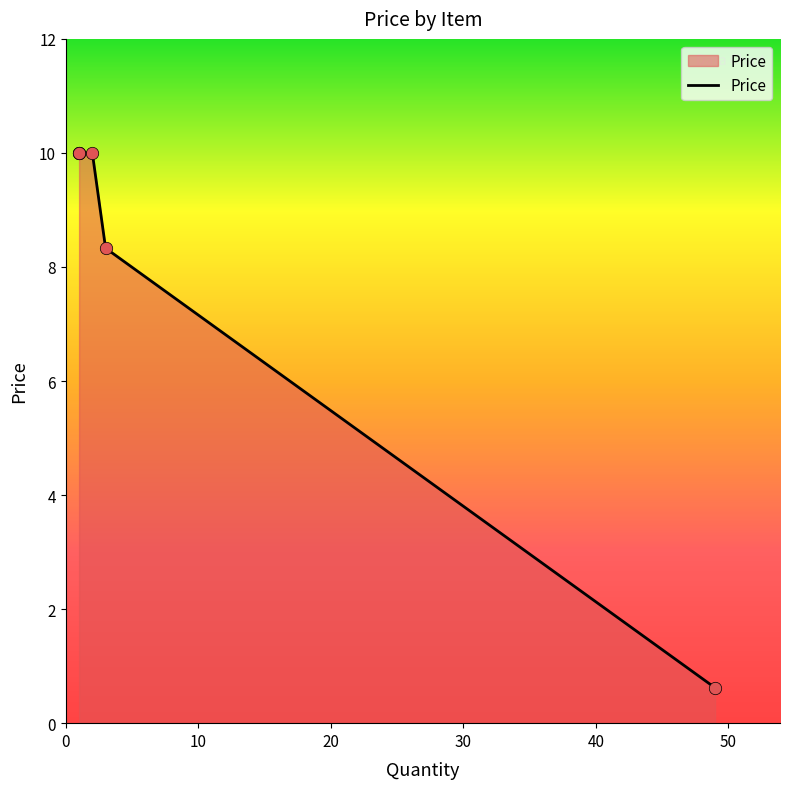

Which has a higher value, 2 or 5?

2